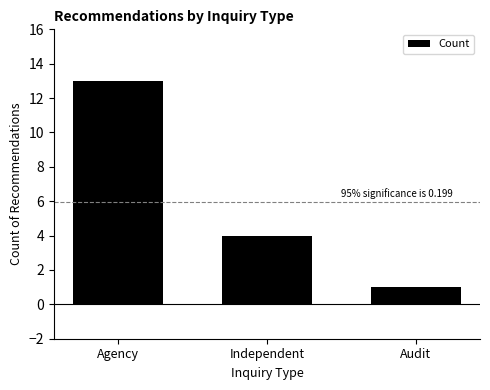

Count the values in the range 1 to 13.

3